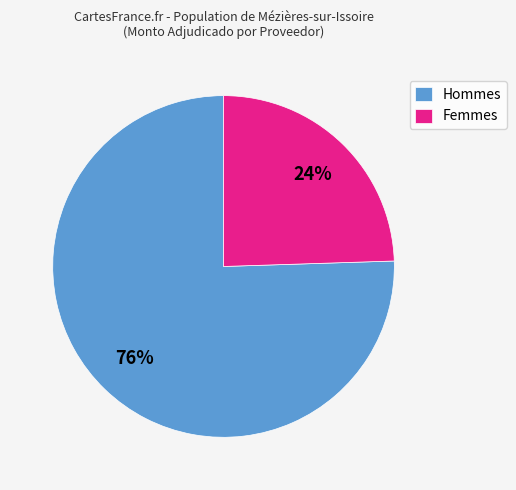

To the nearest percent, what percentage of the pie is Femmes?

24%